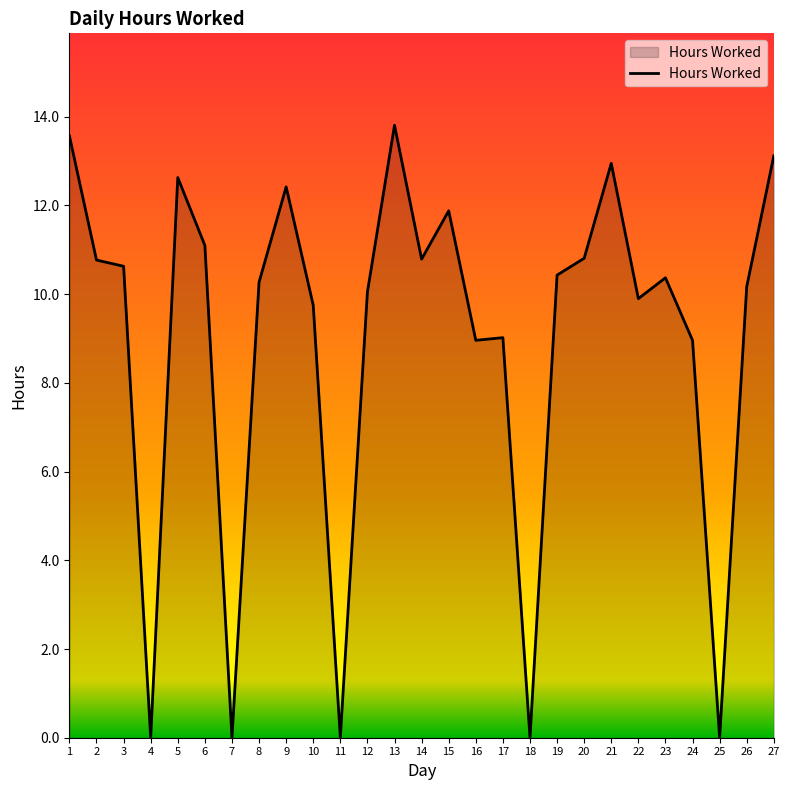

What is the greatest value displayed?

13.8